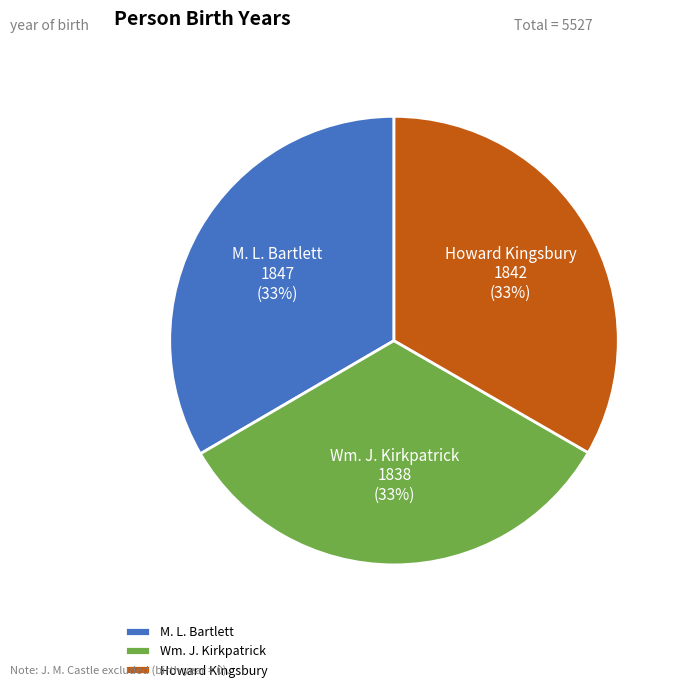

Is Howard Kingsbury the majority of the pie?

No